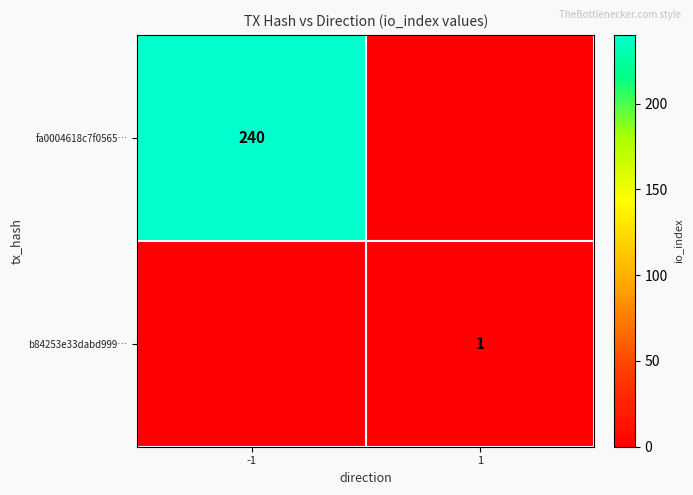

The value of b84253e33dabd999… at 1 is 0. True or false?

False